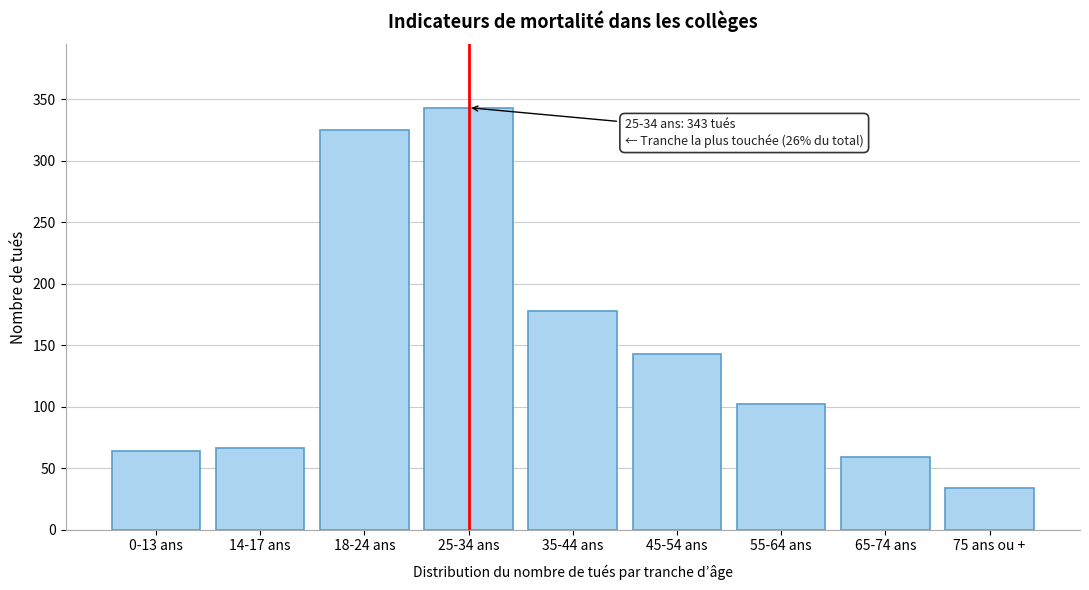

Reading right to left, extract all data points from this chart.

34	59	102	143	178	343	325	66	64